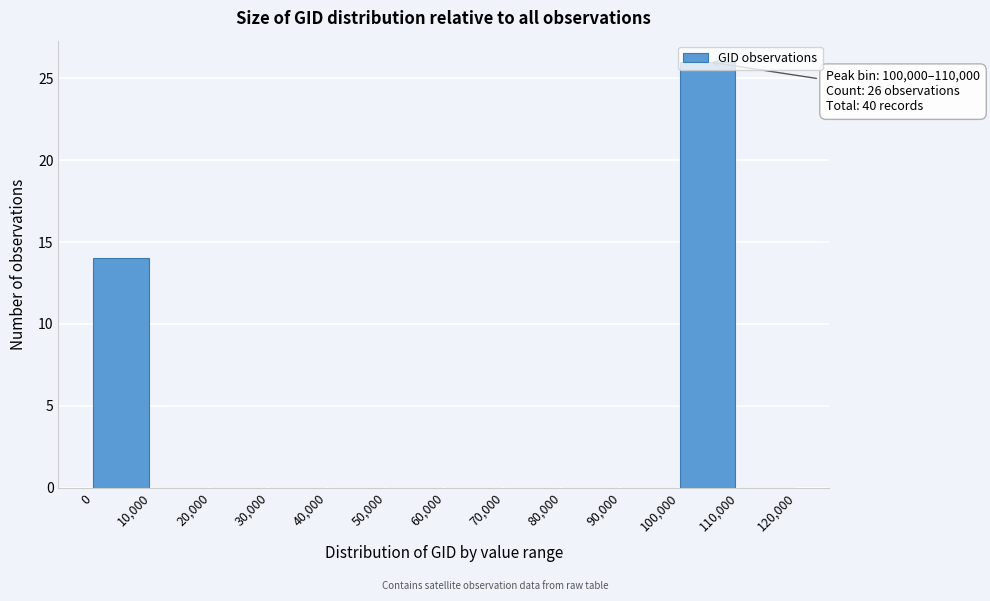

True or false: the data shows -9 at 50,000.

False